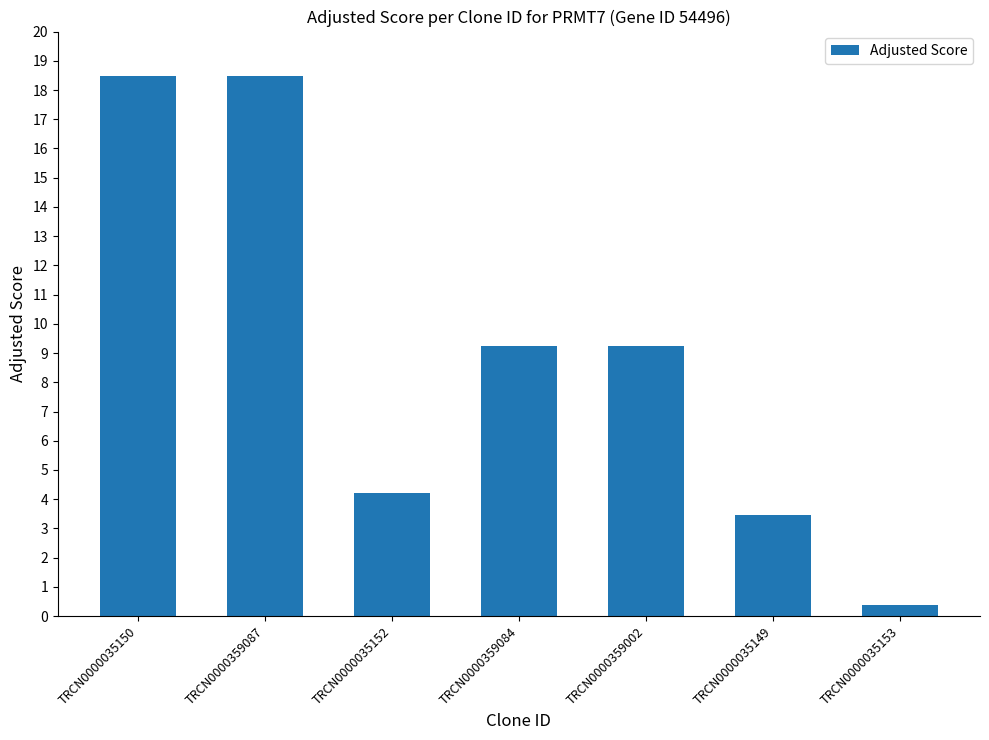

Reading right to left, what are all the values shown in this chart?

TRCN0000035153=0.4	TRCN0000035149=3.5	TRCN0000359002=9.2	TRCN0000359084=9.2	TRCN0000035152=4.2	TRCN0000359087=18.5	TRCN0000035150=18.5